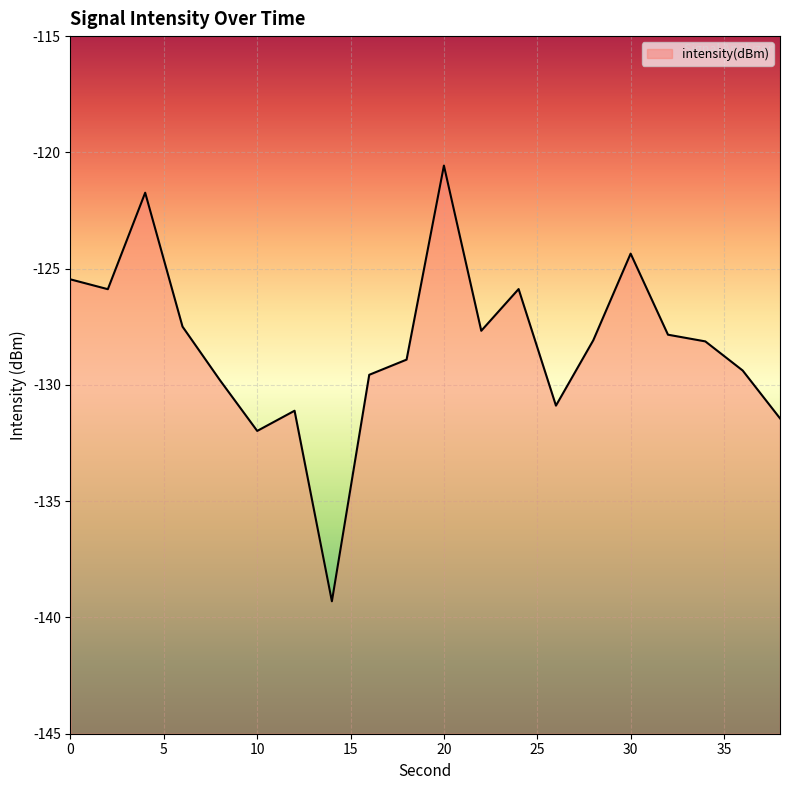

What is the sum of the values at 32 and 38?

-259.3